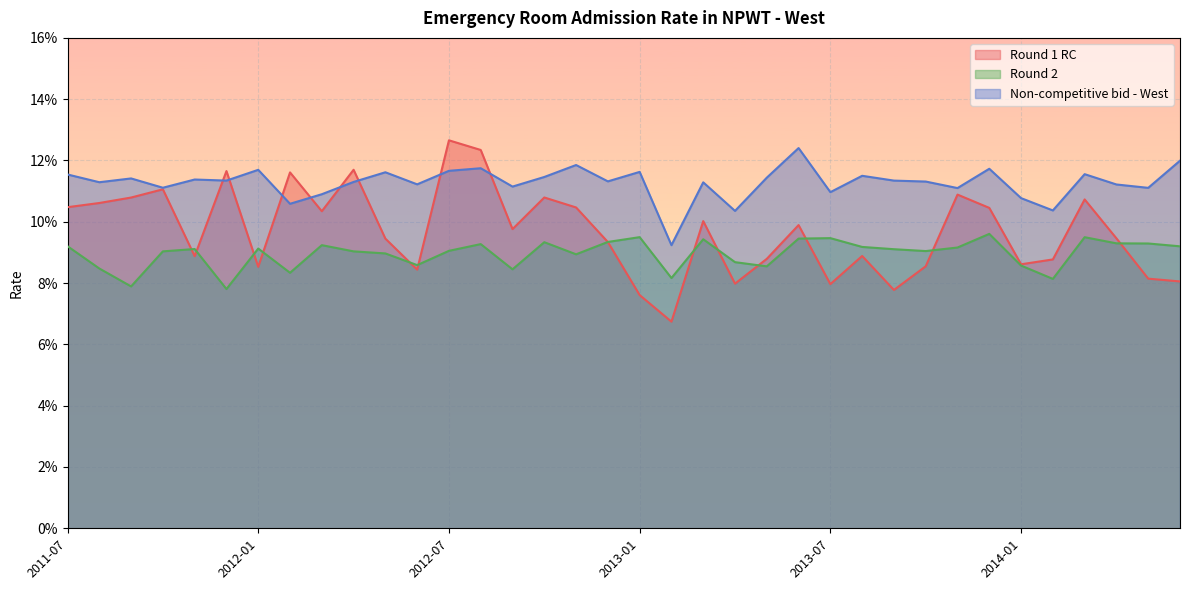

True or false: Round 2 and Round 1 RC cross at least once.

True